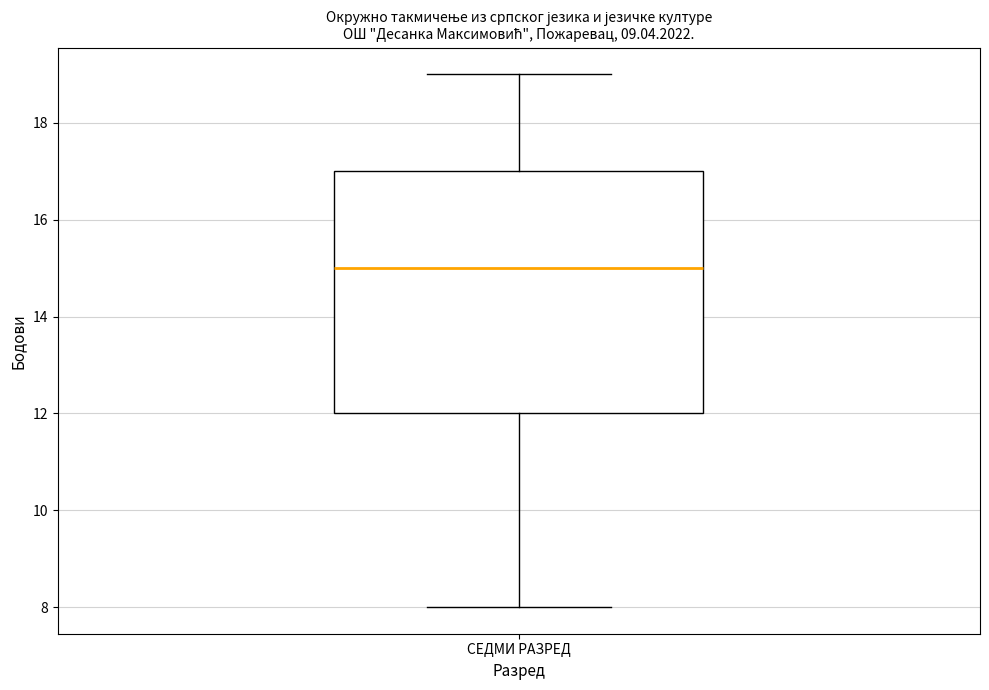

Read this box plot against the y-axis: the position of the median line, the range covered by the box, and the ends of both whiskers. The values are not printed on the chart, so give them approximately, as read against the axis.

median 15, box 12 to 17, whiskers 8 to 19